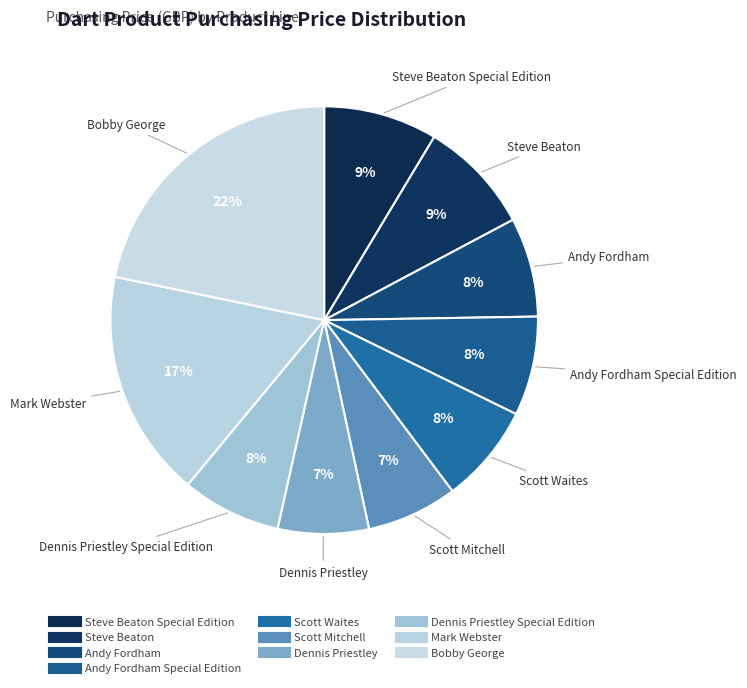

What is the smallest slice in the pie chart?

Scott Mitchell